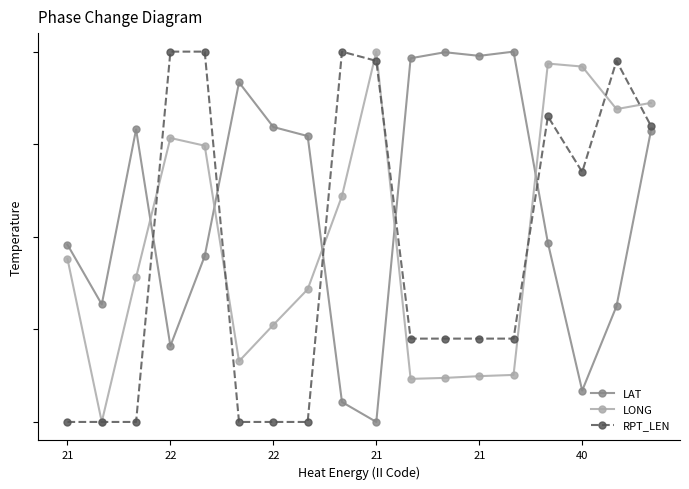

What are all the series names shown in the legend?

LAT, LONG, RPT_LEN